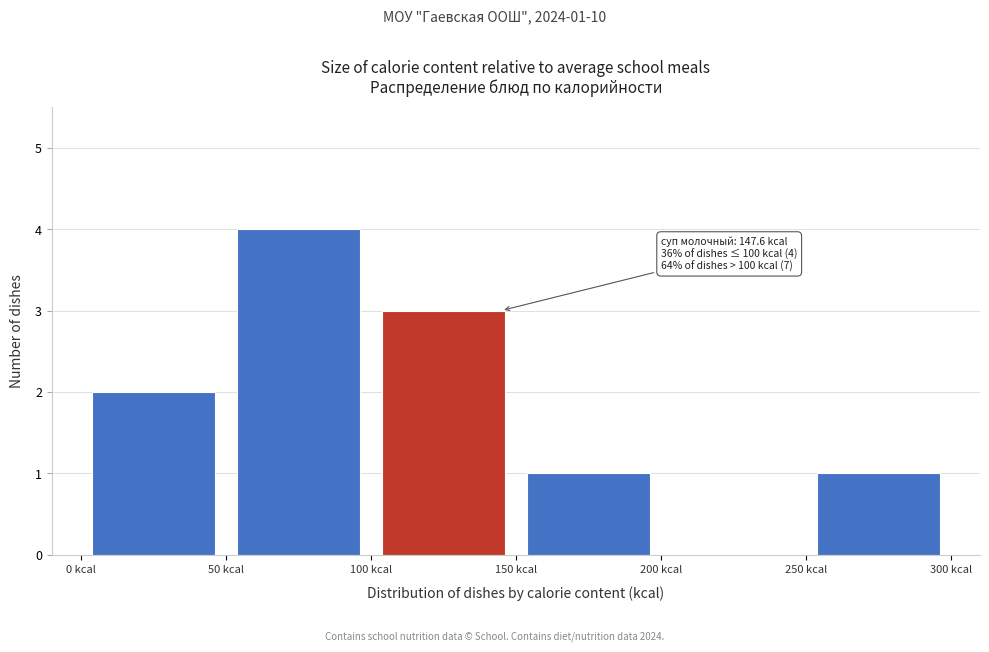

Over which range of the x-axis is the bar tallest?

50 to 100